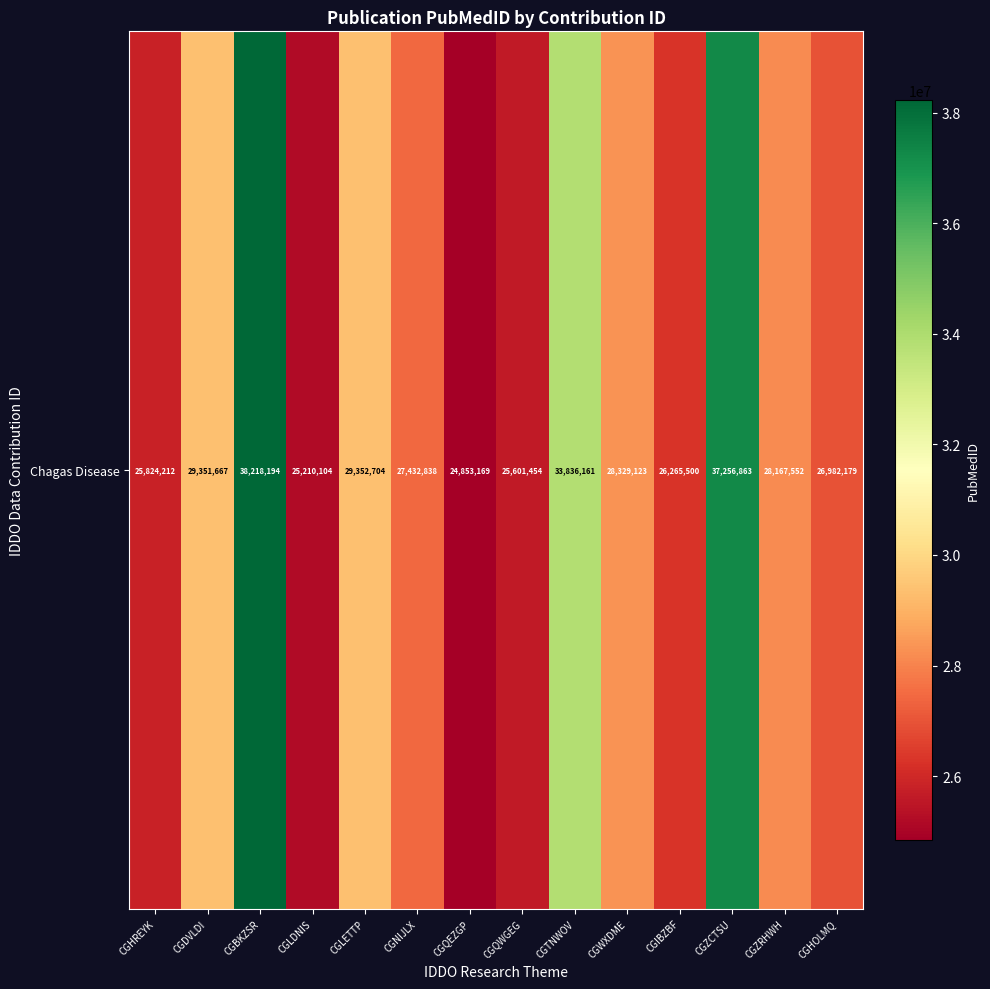

The value at CGZRHWH is 8386587. True or false?

False